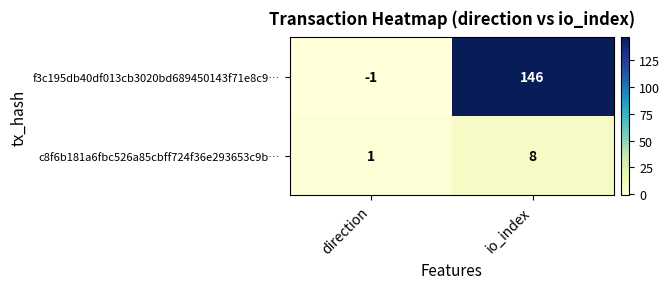

Reading right to left, extract all data points from this chart.

f3c195db40df013cb3020bd689450143f71e8c9…: io_index=146	direction=-1
c8f6b181a6fbc526a85cbff724f36e293653c9b…: io_index=8	direction=1